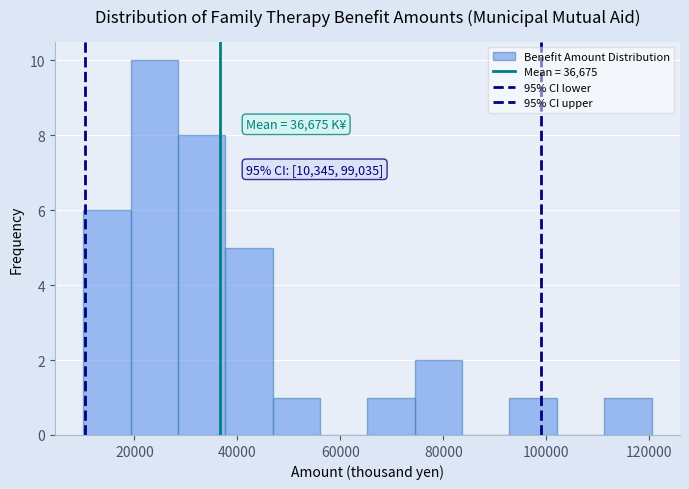

Over which range of the x-axis is the bar tallest?

20000 to 28000